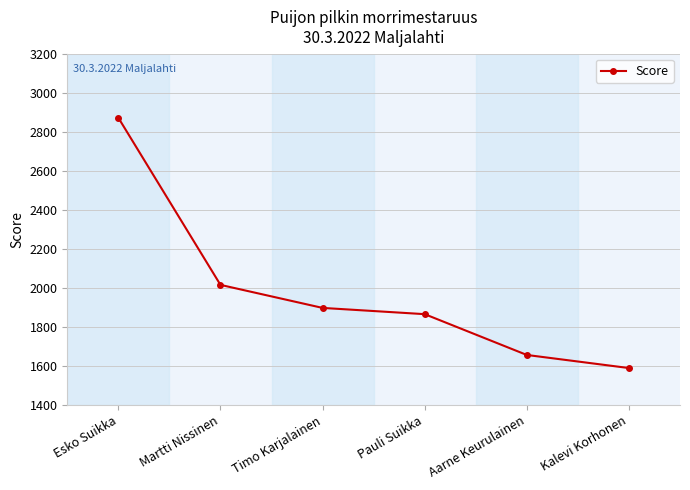

At which label does the data first exceed 1898?

Esko Suikka